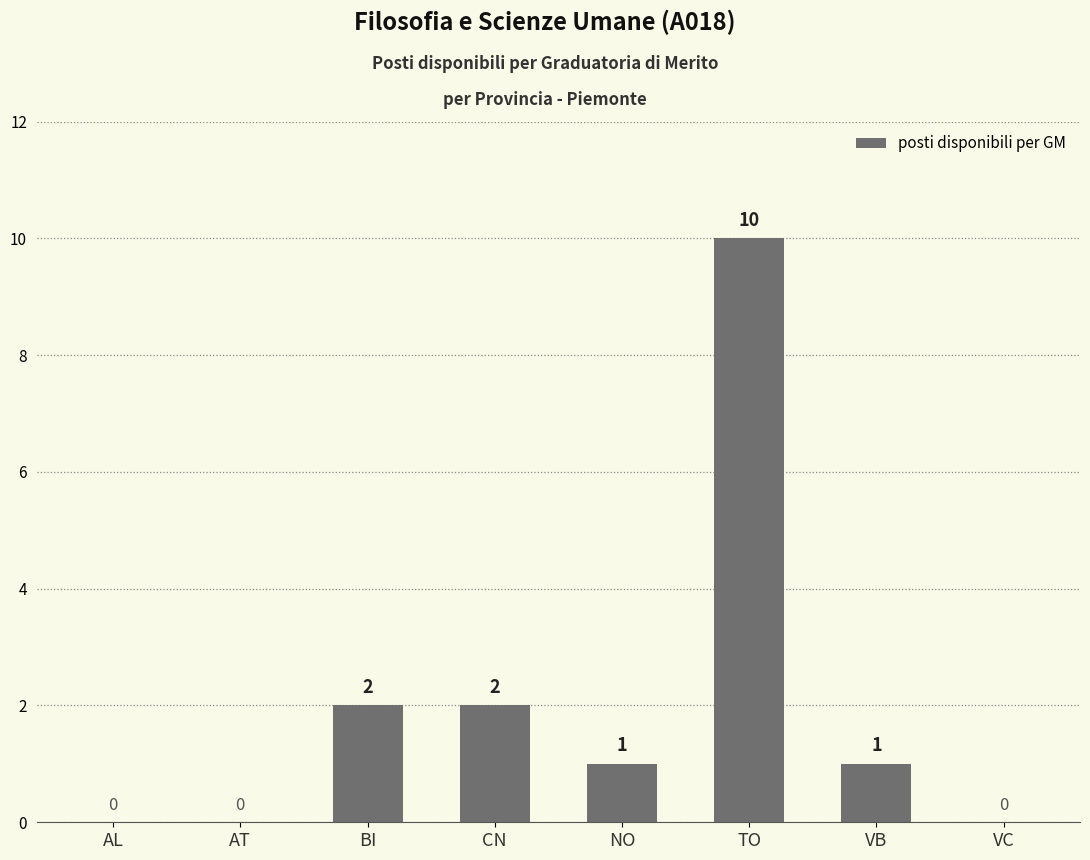

The chart shows a value of 1 at VB. True or false?

True